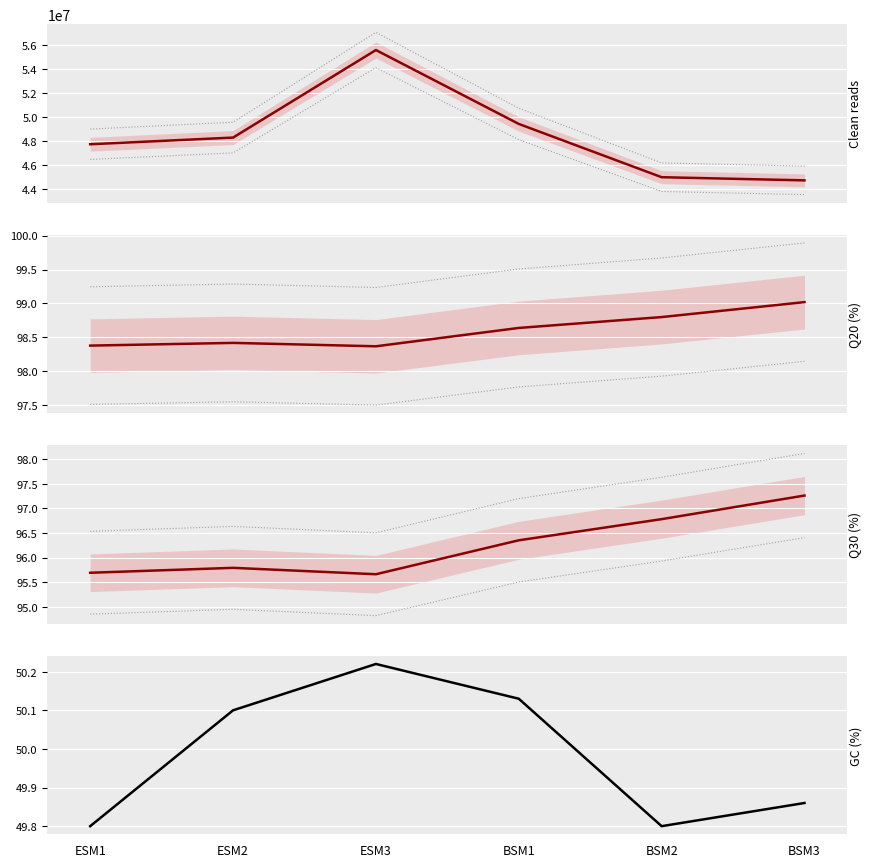

At which category is the sum across all series the highest?

ESM3